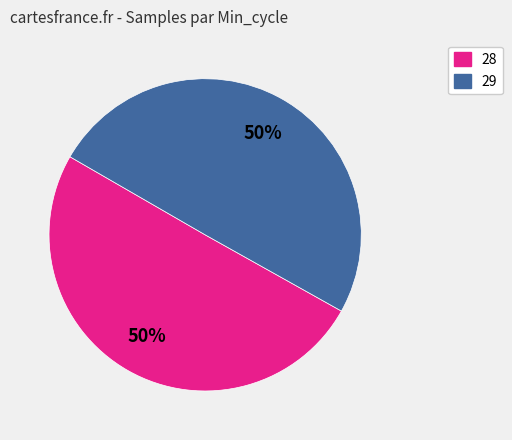

To the nearest percent, what is the average slice percentage?

50%